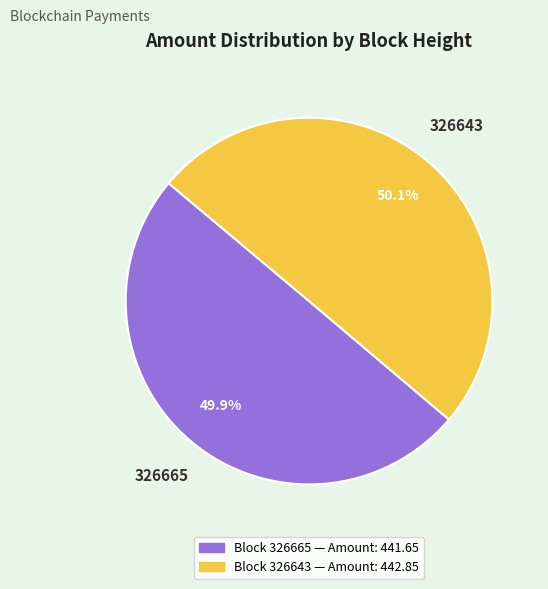

Is there any slice that represents more than half of the pie?

Yes